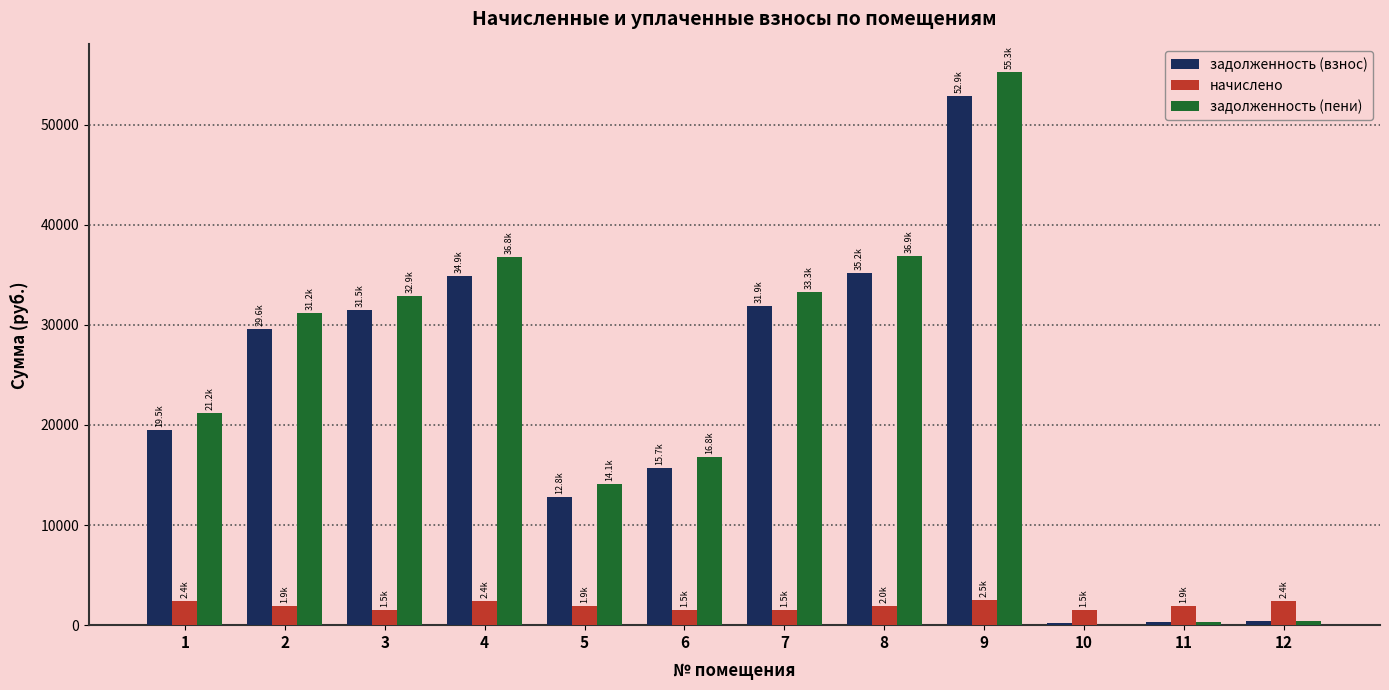

Between 1 and 9, which series saw the biggest shift?

задолженность (пени)